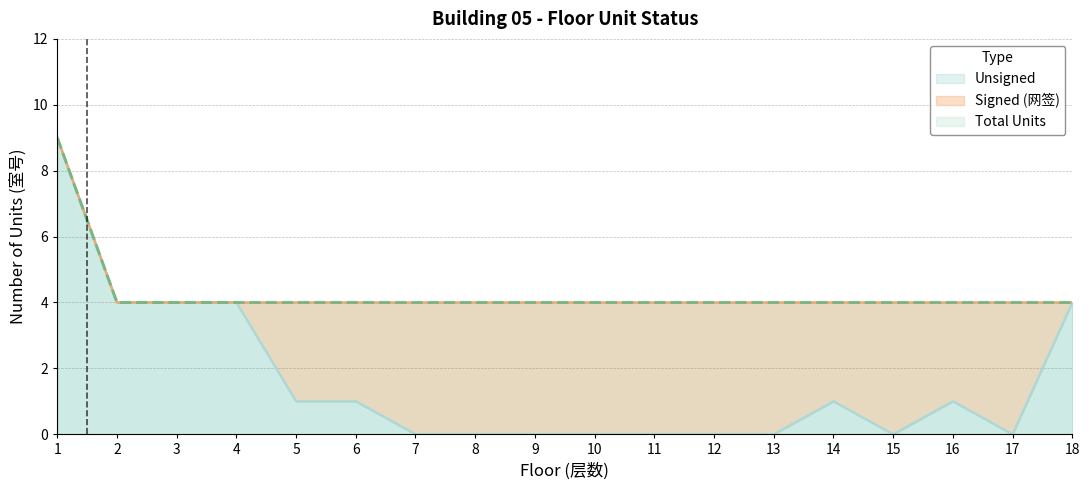

Between 3 and 15, which series saw the biggest shift?

Unsigned